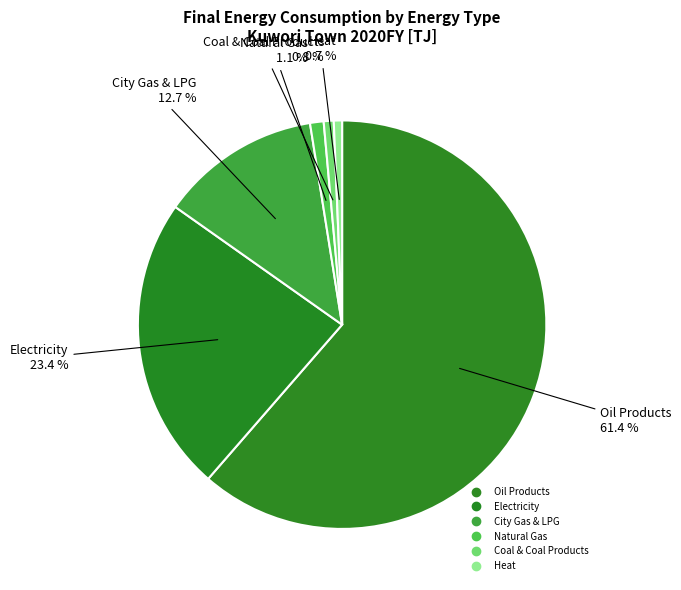

Count the number of slices in the pie.

6